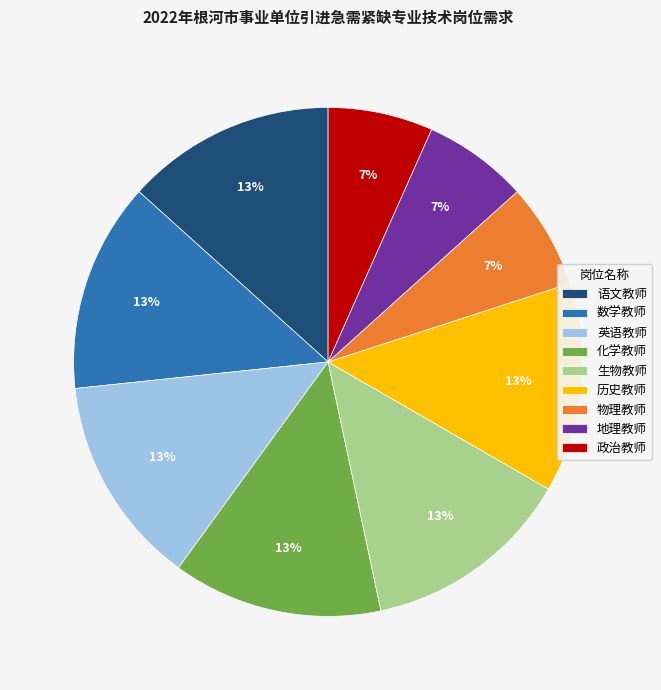

To the nearest percent, what percentage of the pie is 地理教师?

7%